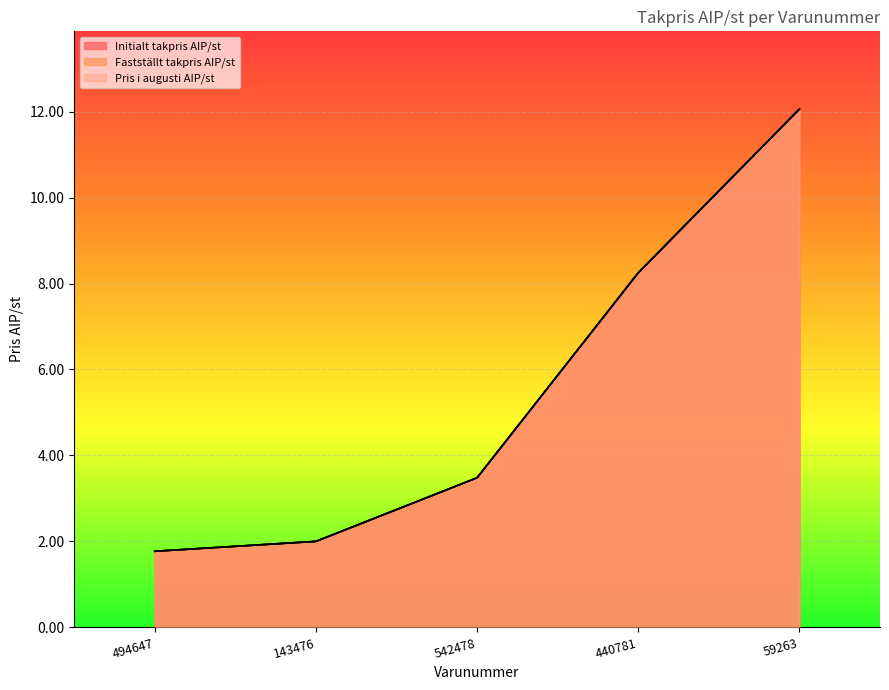

How many distinct data groups are displayed?

3